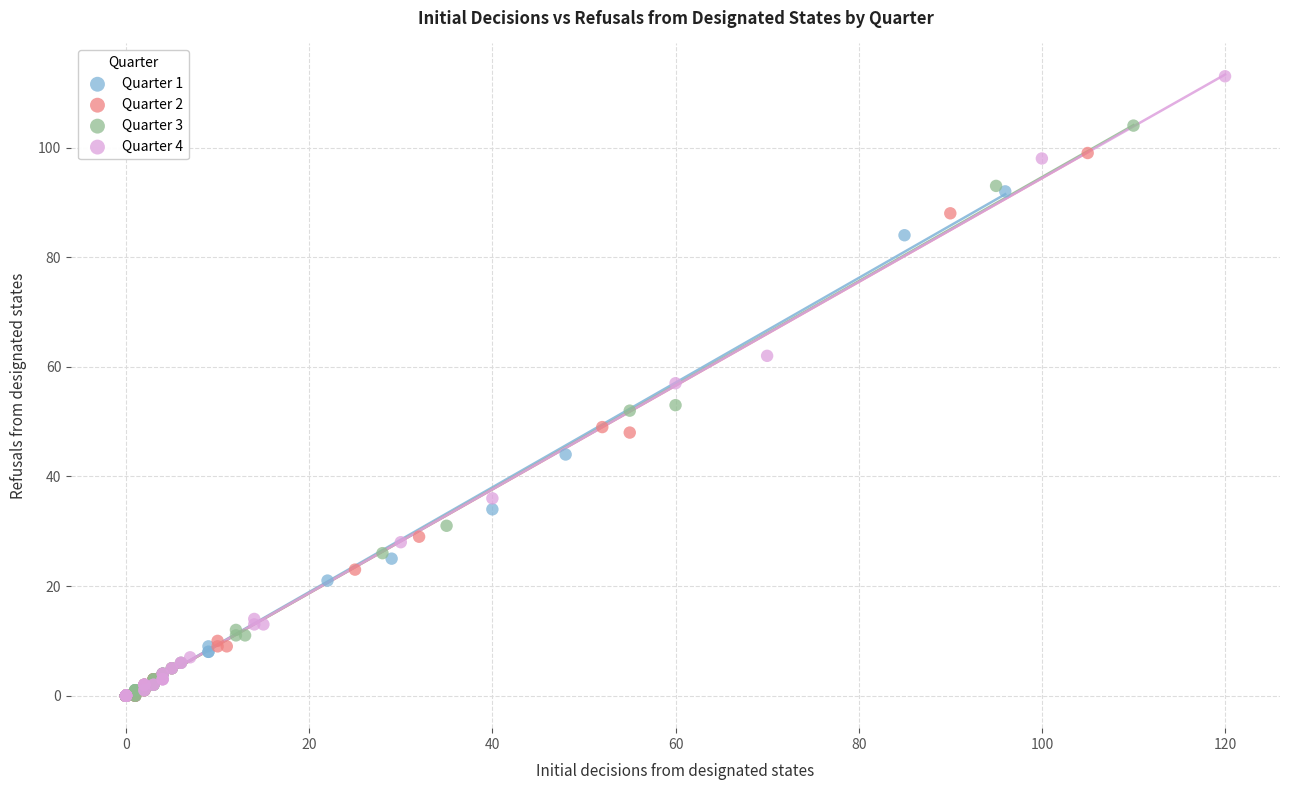

Which series has the widest spread of Y values?

Quarter 4